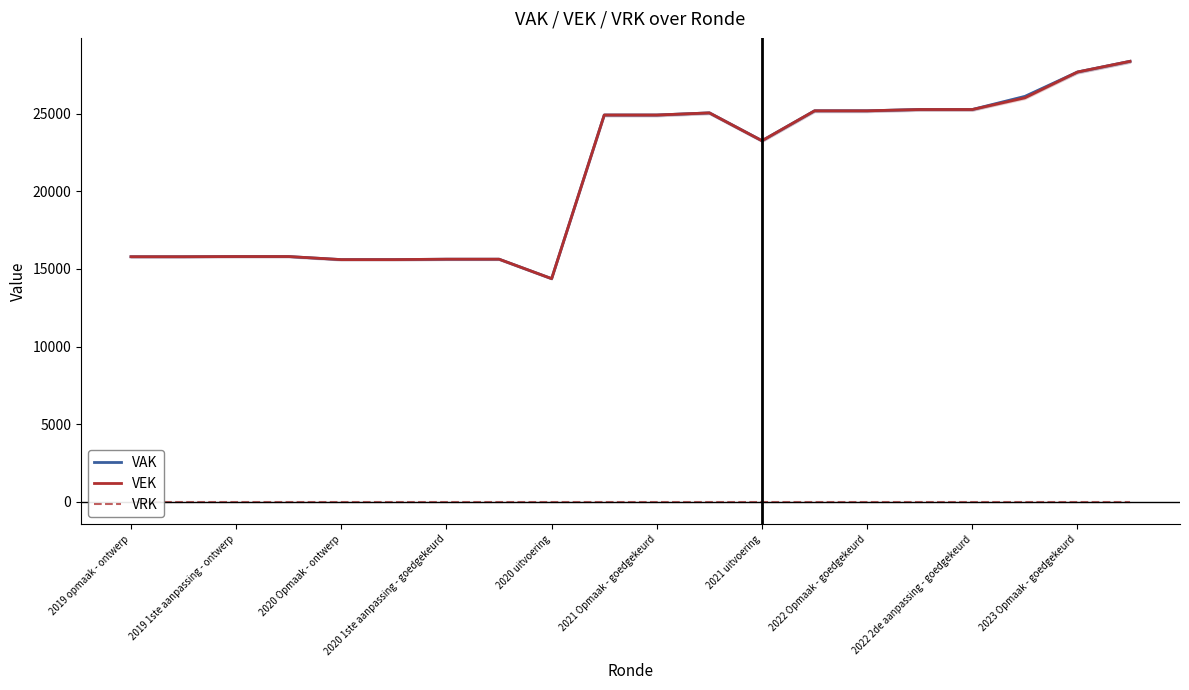

What is the difference between the highest and lowest values at 11?

25042